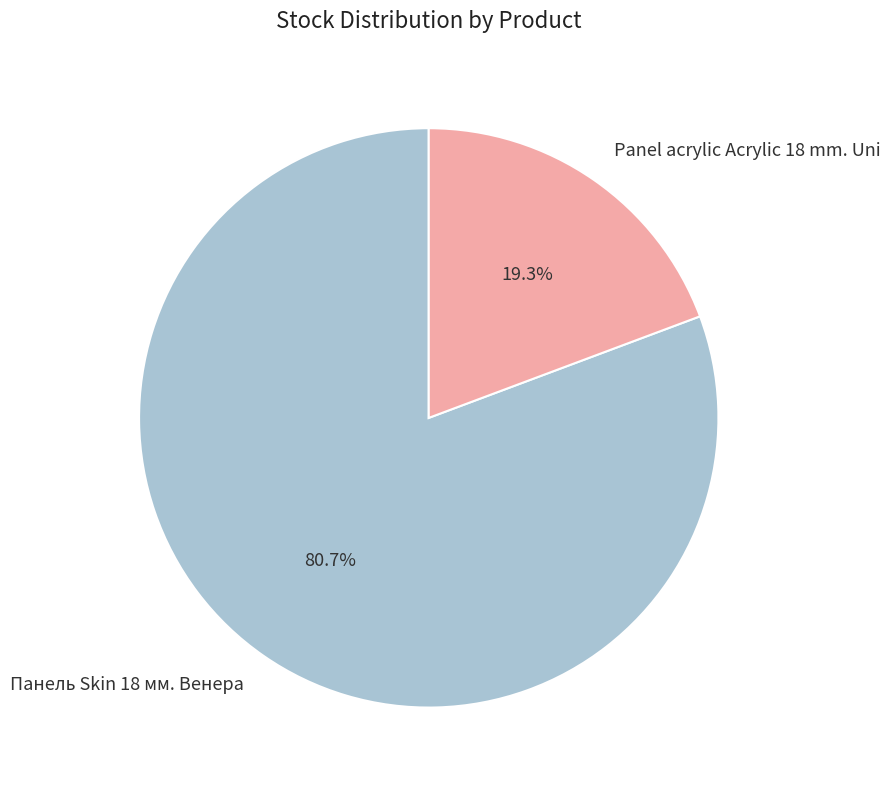

How many segments does this pie chart have?

2